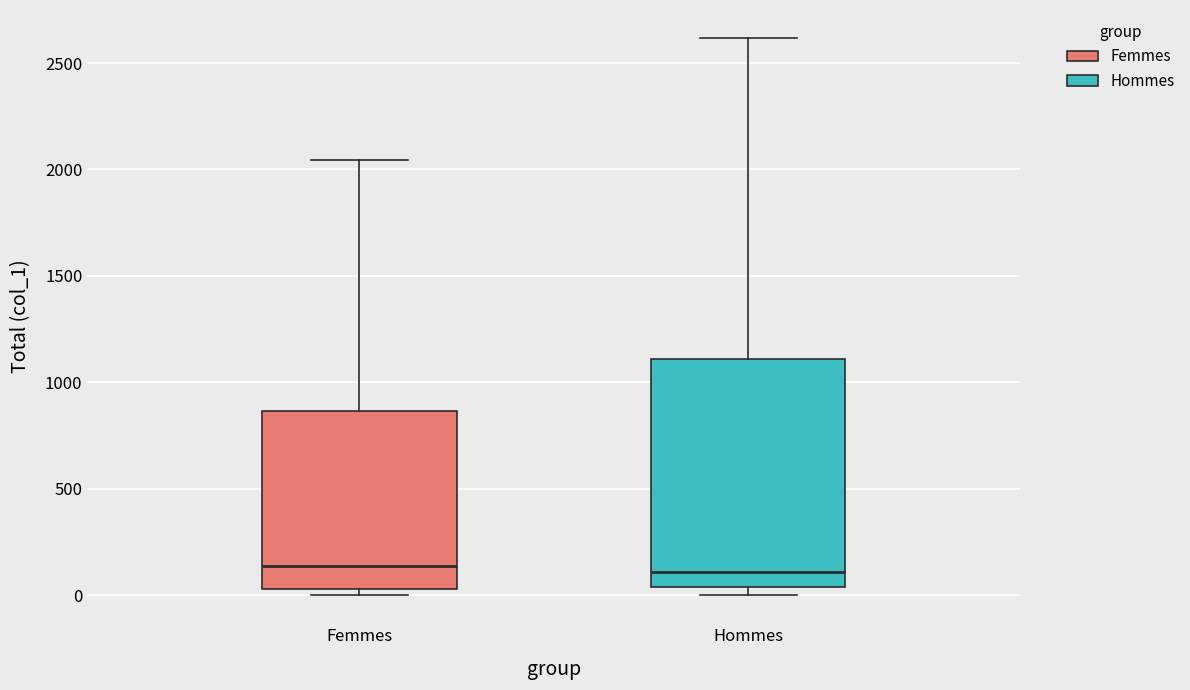

Where does the median line of the box for Hommes sit on the y-axis? The values are not printed on the chart, so give them approximately, as read against the axis.

100